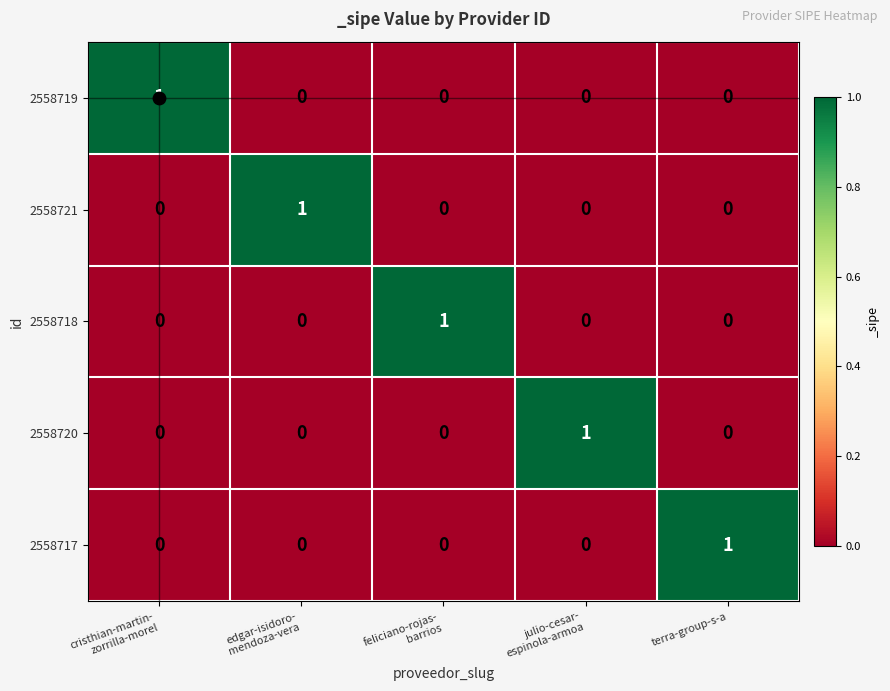

The 2558717 series shows 1 at terra-group-s-a. True or false?

True